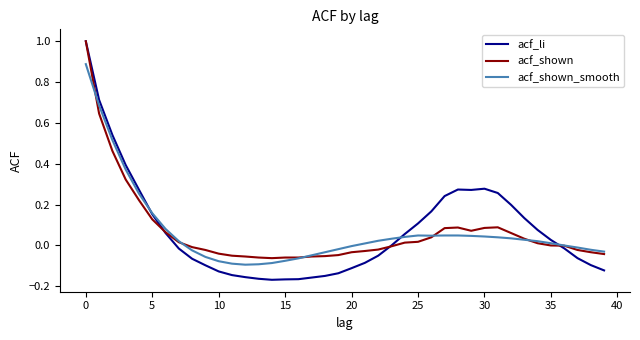

Which series has the largest range (max minus min)?

acf_li